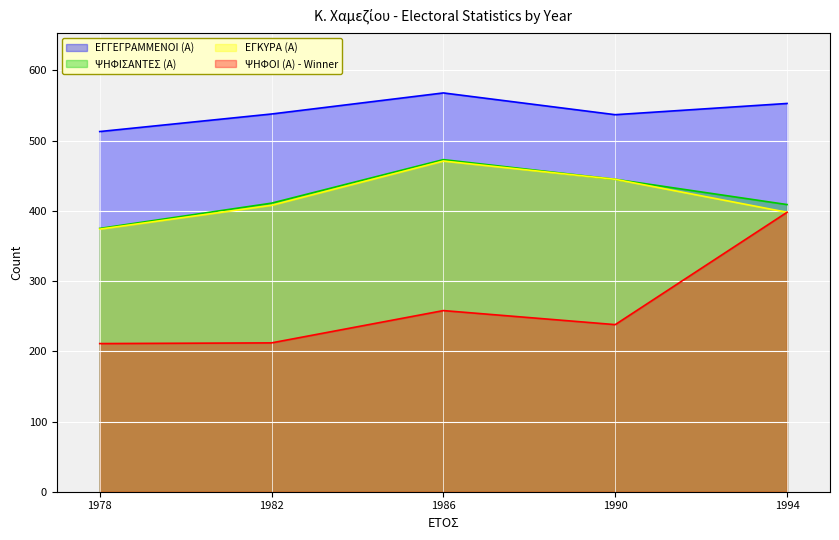

At which category does the chart reach its minimum across all series?

1978